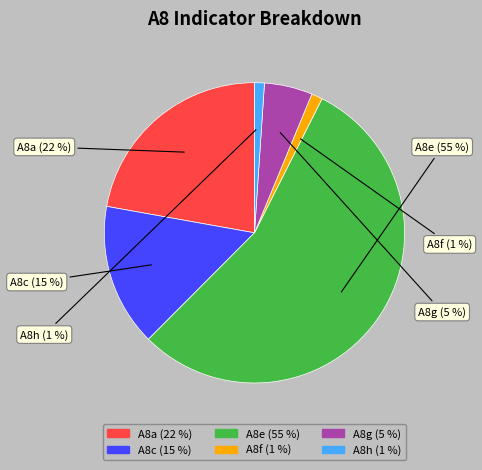

To the nearest percent, what is the difference between the A8a and A8h slice percentages?

21%